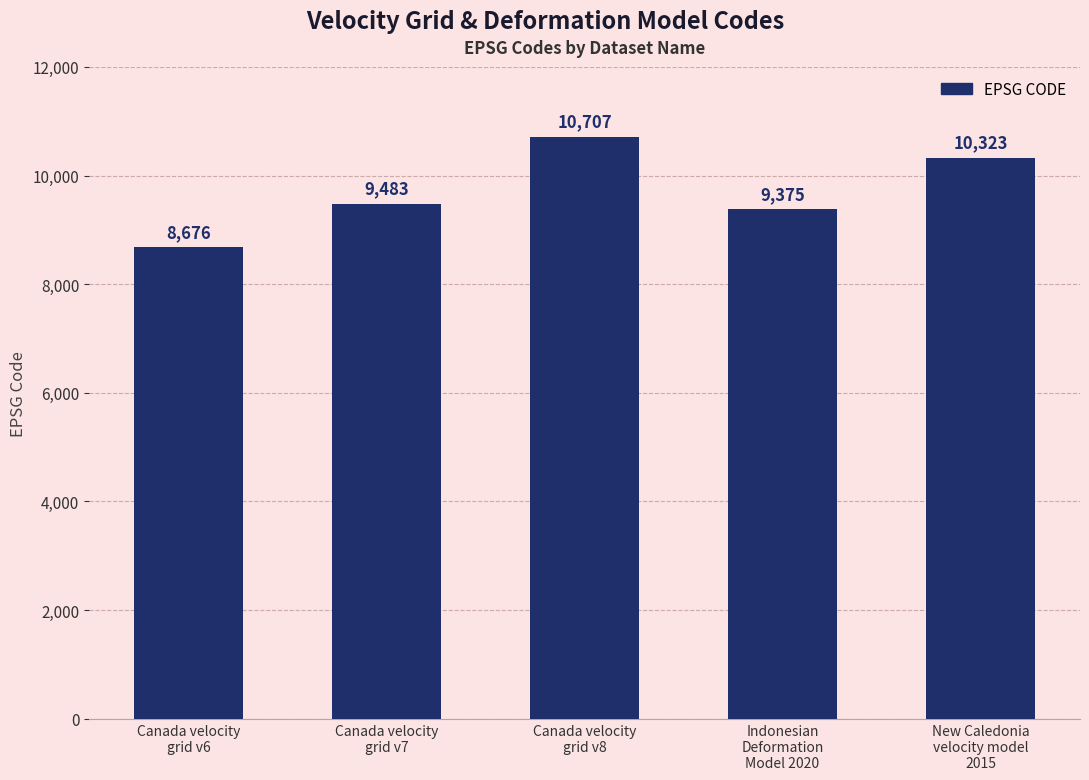

Reading left to right, list all the values displayed in this chart.

8676	9483	10707	9375	10323